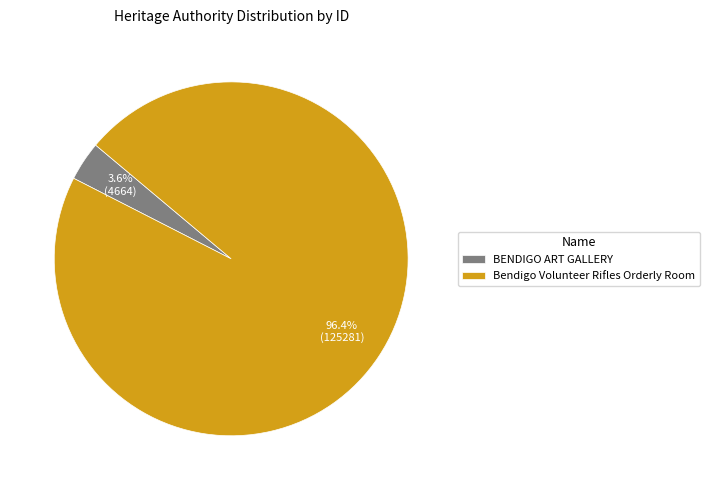

To the nearest percent, what percentage of the pie is Bendigo Volunteer Rifles Orderly Room?

96%